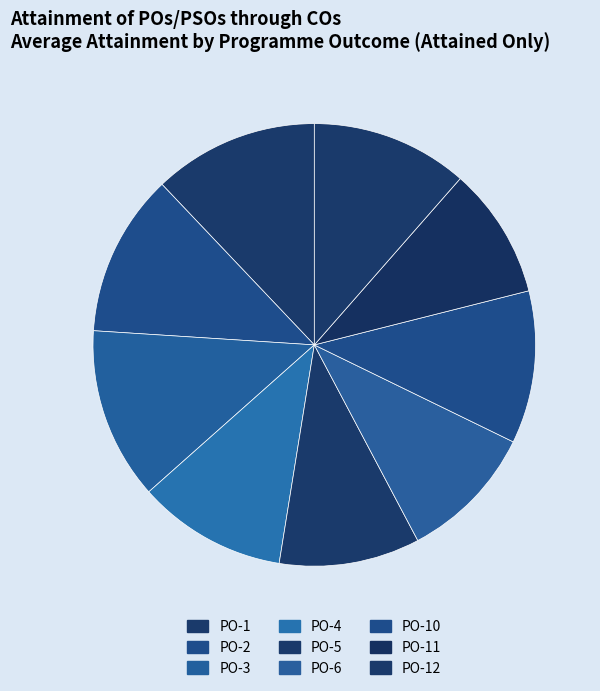

How many segments does this pie chart have?

9